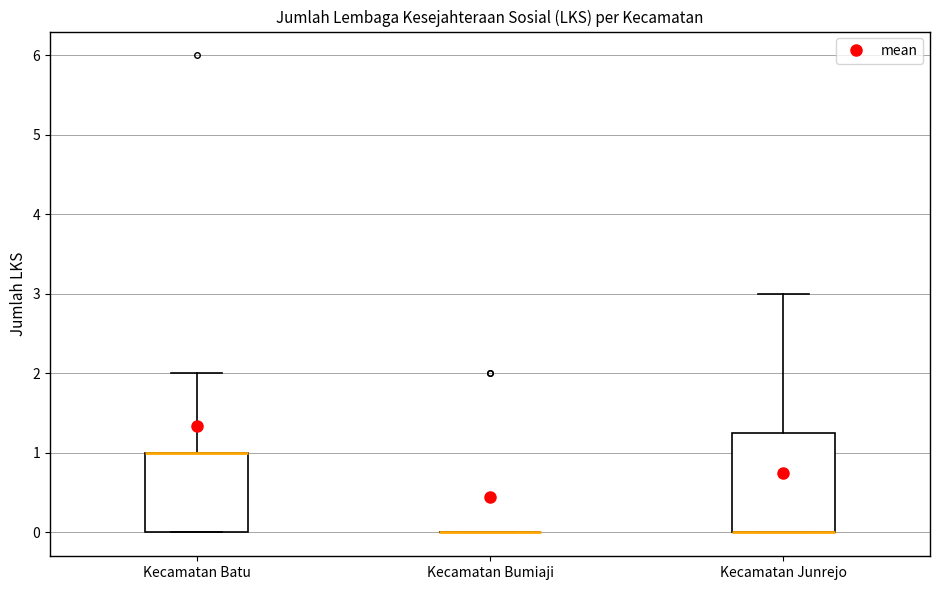

Which box is the tallest, from its lower edge to its upper edge?

Kecamatan Junrejo